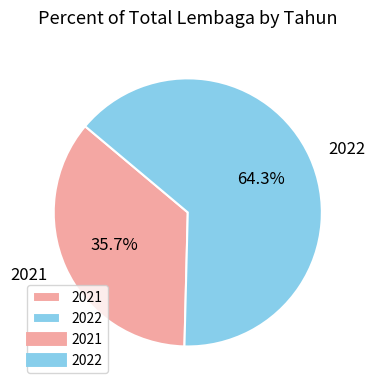

To the nearest percent, what is the difference between the largest and smallest slice percentages?

29%